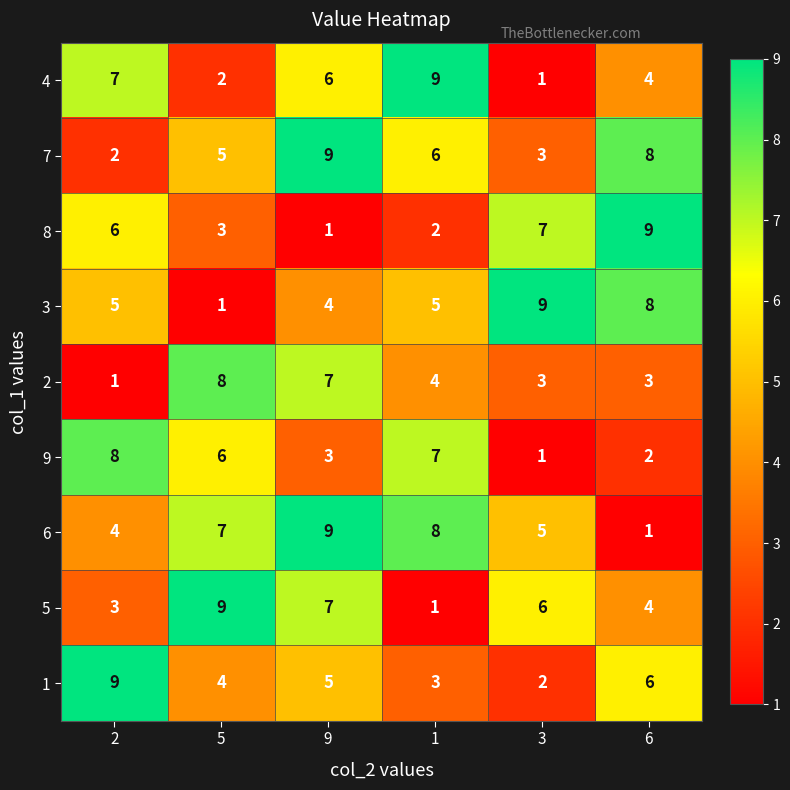

Is it true that 5 equals 3 at 5?

False